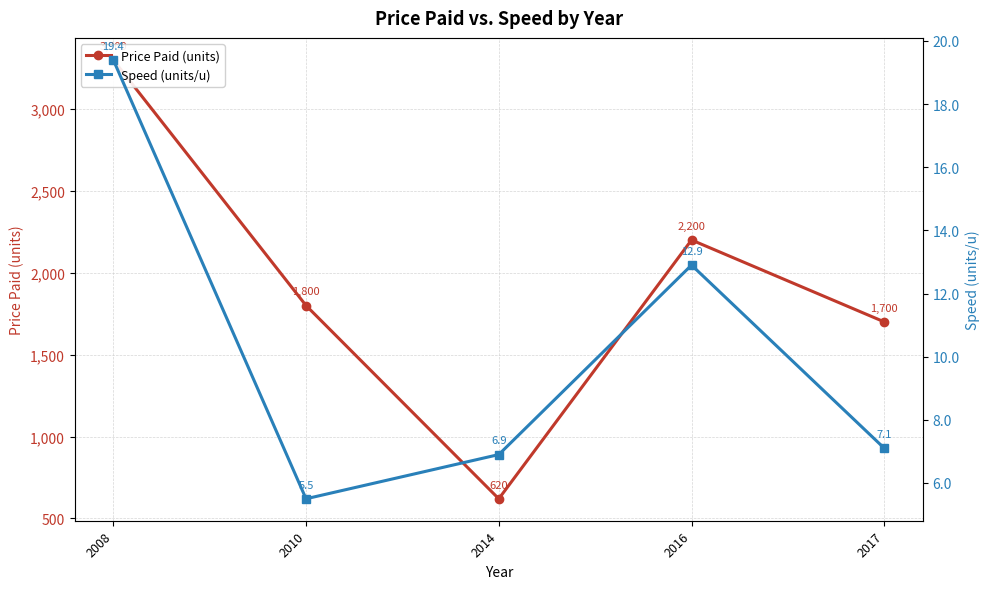

Which has a higher value, 2016 or 2014?

2016